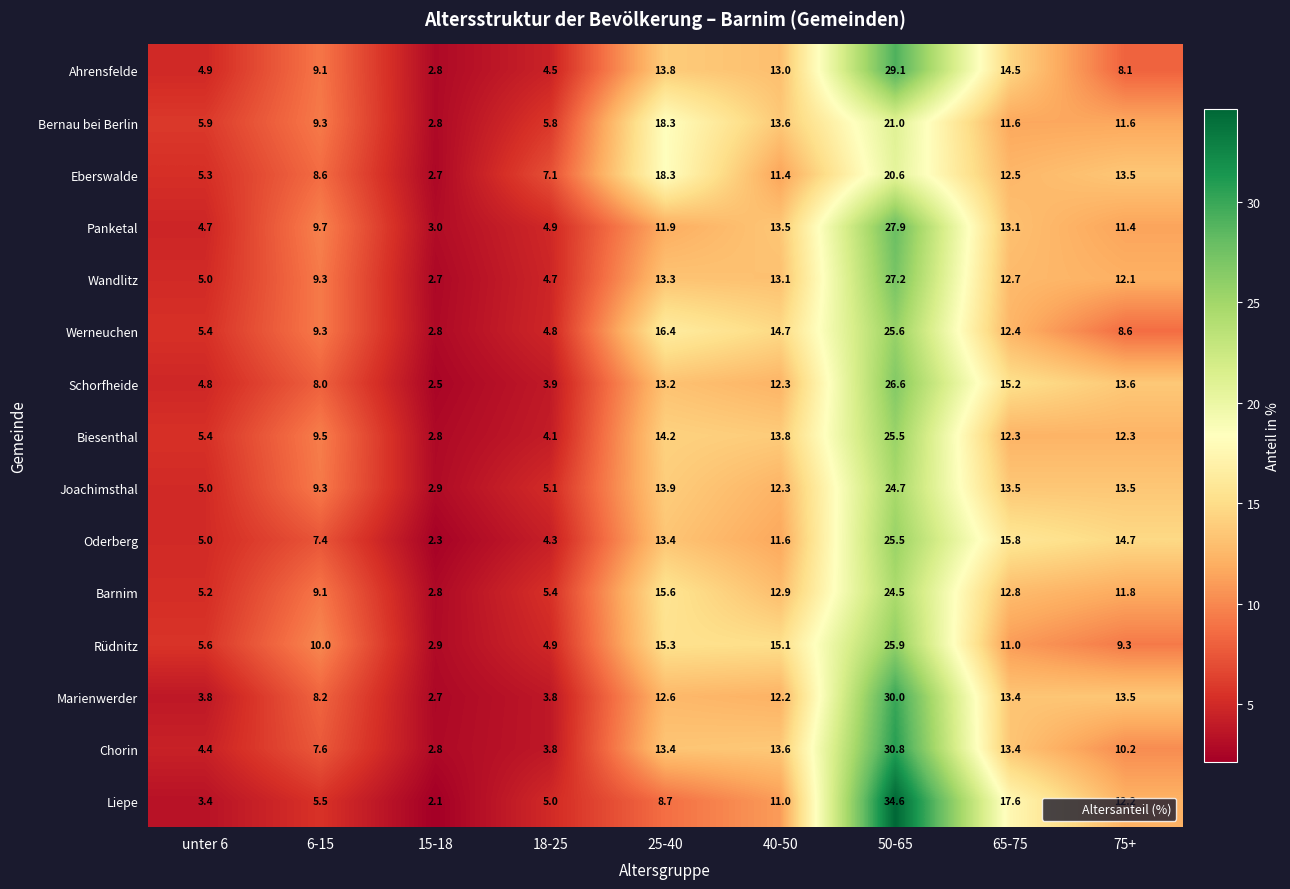

The Chorin series shows 45.6 at 50-65. True or false?

False